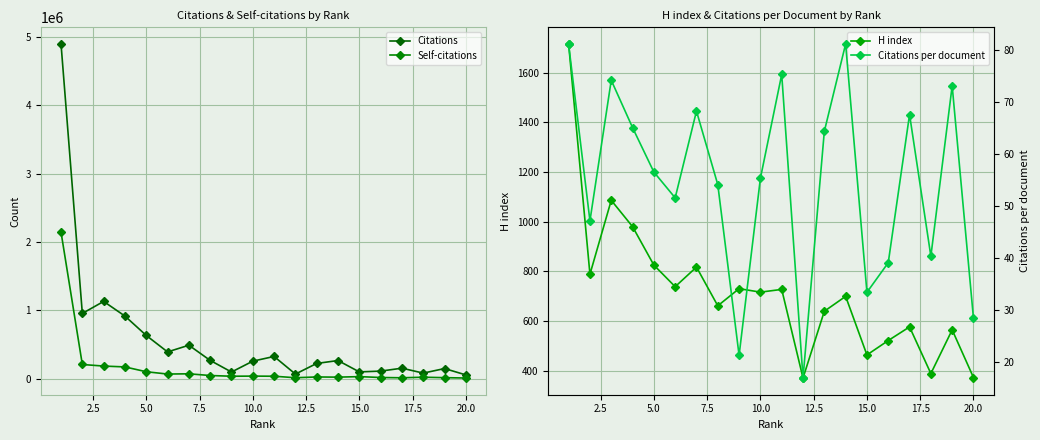

How many lines are shown in the chart?

4